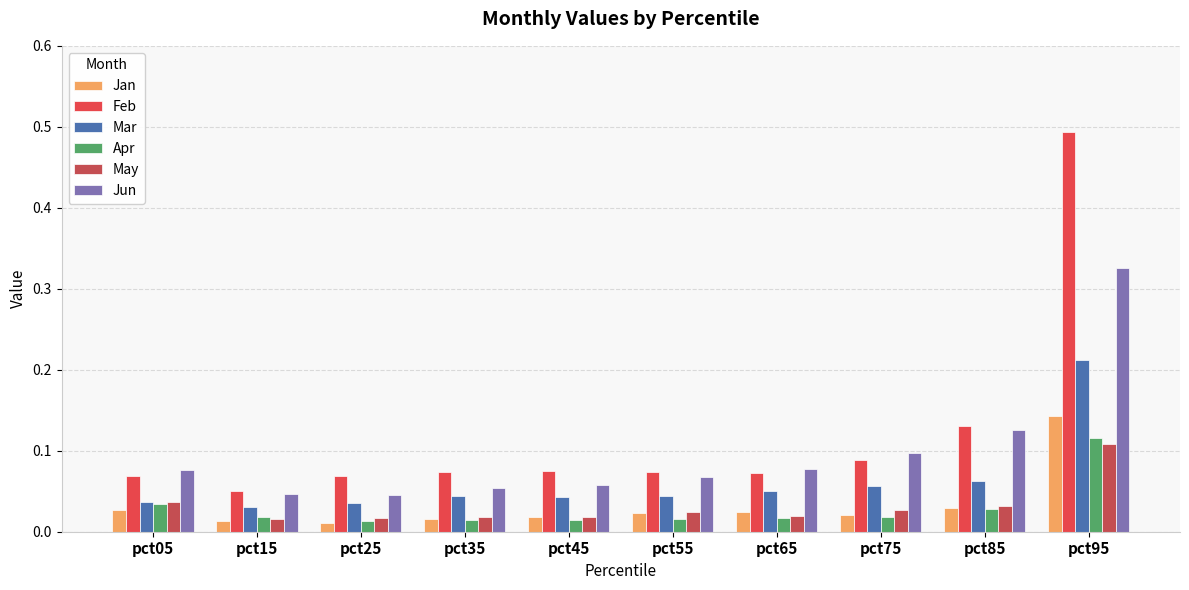

What are all the series names shown in the legend?

Jan, Feb, Mar, Apr, May, Jun